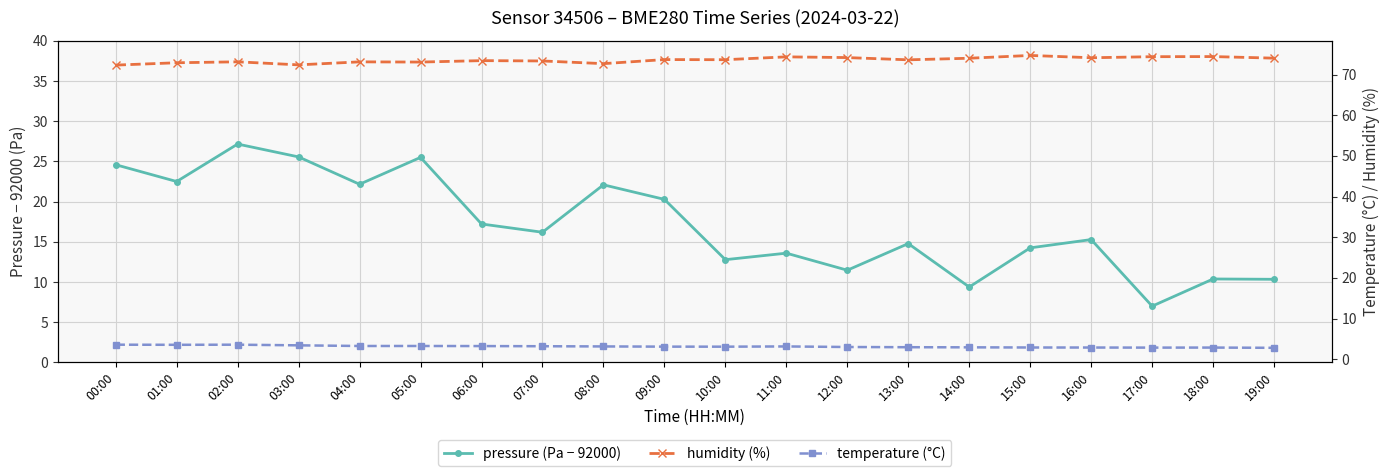

How many interior local valleys does the temperature (°C) series have?

3